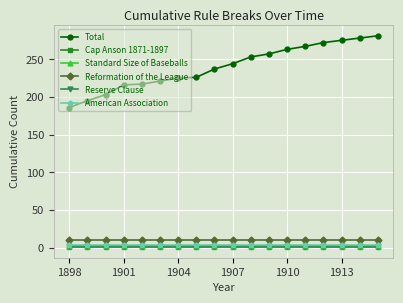

At how many categories does at least one series exceed 162?

18